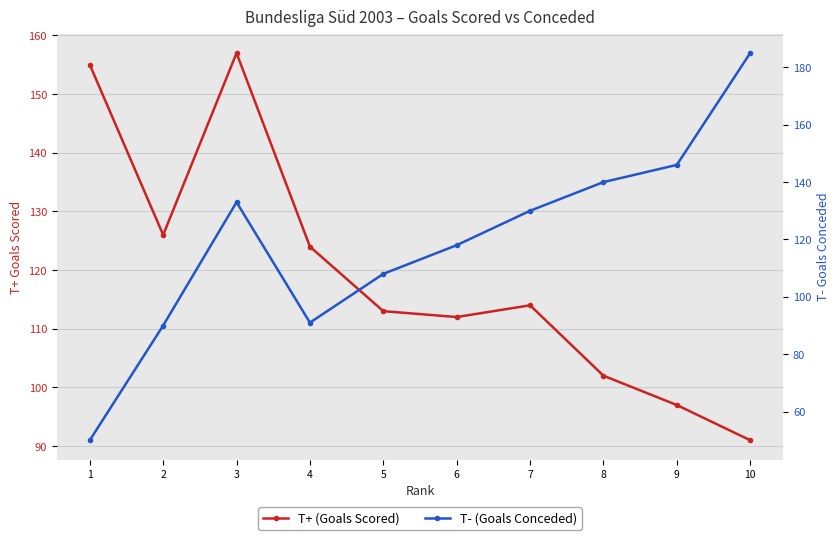

True or false: T- (Goals Conceded) and T+ (Goals Scored) cross at least once.

True